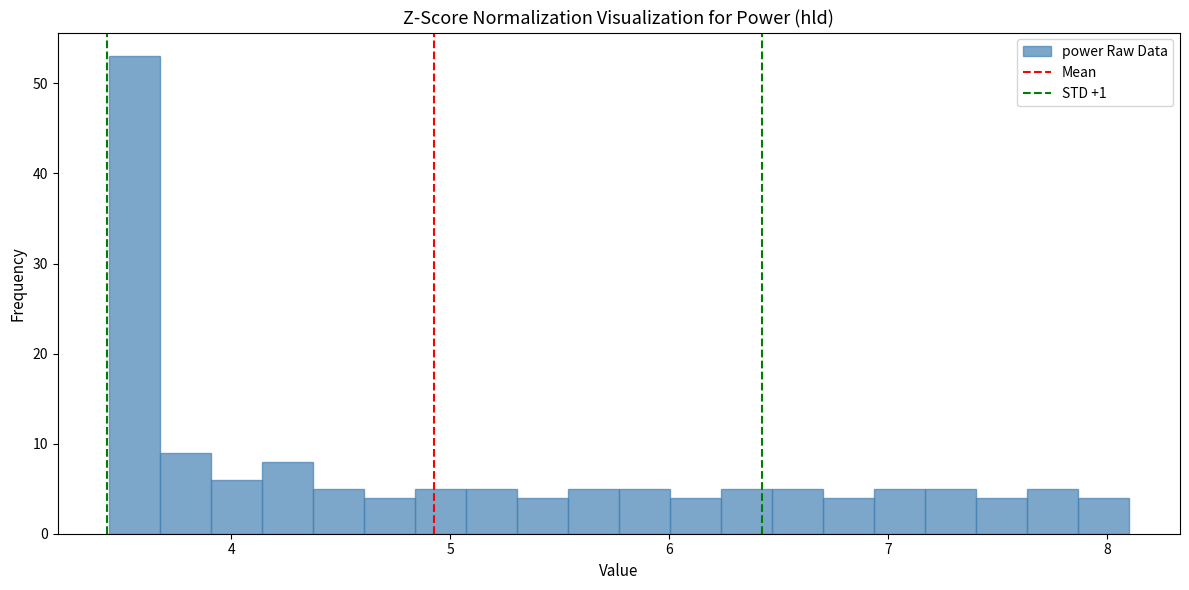

Read against the x-axis, roughly where is the centre of the tallest bar?

3.6